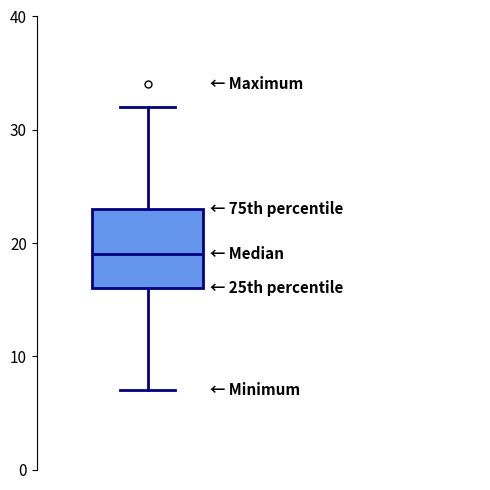

Where does the median line of the box sit on the y-axis? The values are not printed on the chart, so give them approximately, as read against the axis.

19